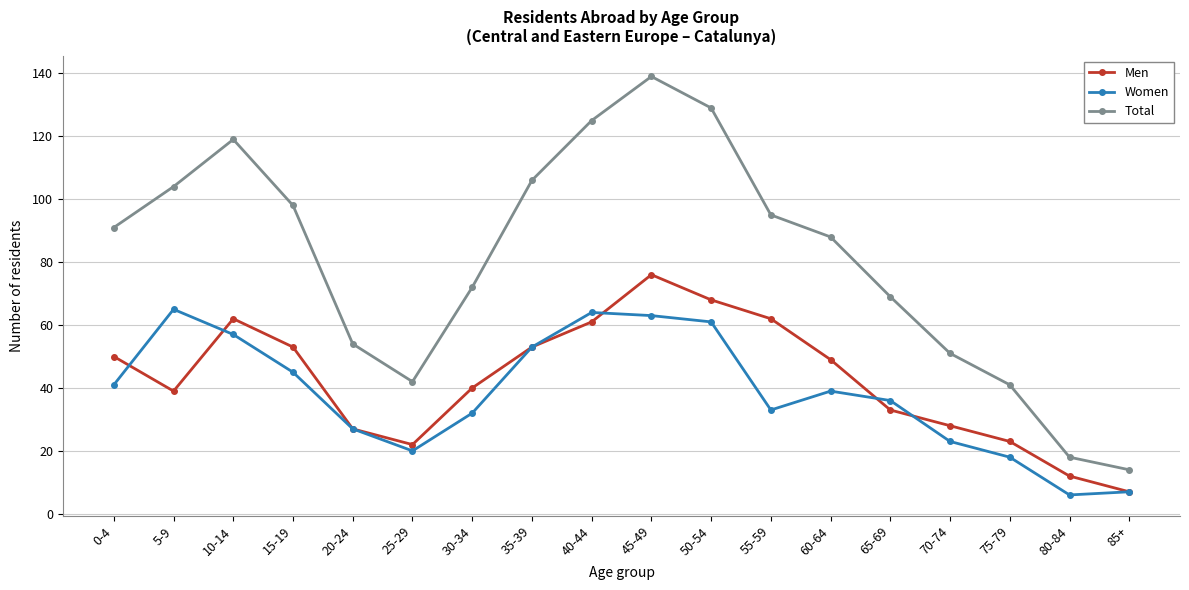

Reading left to right, what are all the values shown in this chart?

Men: 50	39	62	53	27	22	40	53	61	76	68	62	49	33	28	23	12	7
Women: 41	65	57	45	27	20	32	53	64	63	61	33	39	36	23	18	6	7
Total: 91	104	119	98	54	42	72	106	125	139	129	95	88	69	51	41	18	14